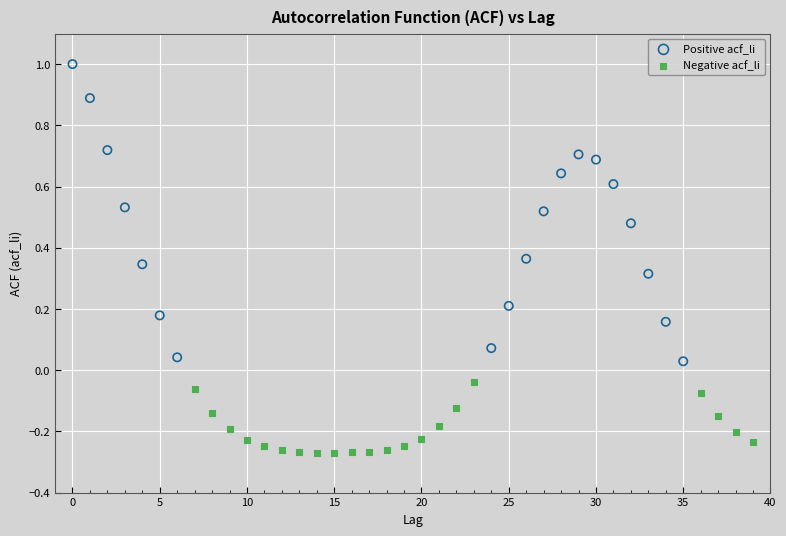

Which series reaches the minimum Y coordinate?

Negative acf_li